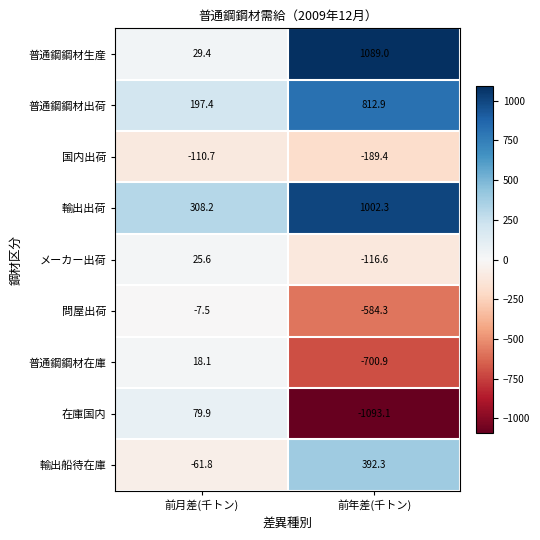

What is the difference between the highest and lowest values at 前月差(千トン)?

418.9